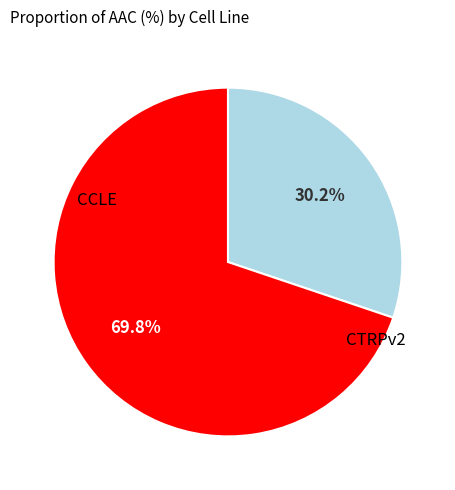

How many slices are in this pie chart?

2